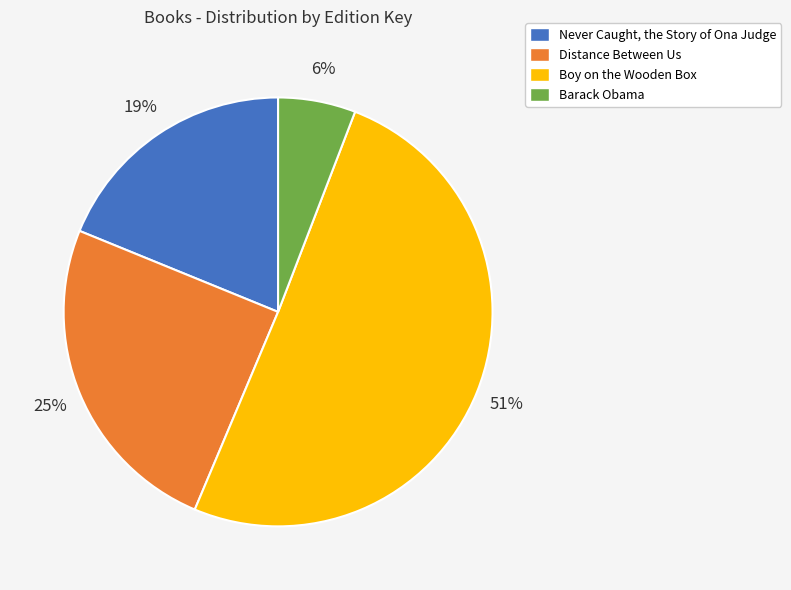

Which category has the biggest portion of the pie?

Boy on the Wooden Box